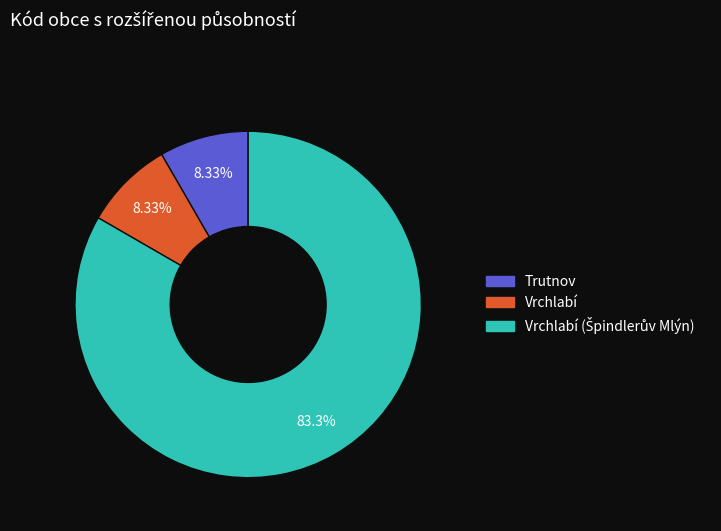

How many segments does this pie chart have?

3